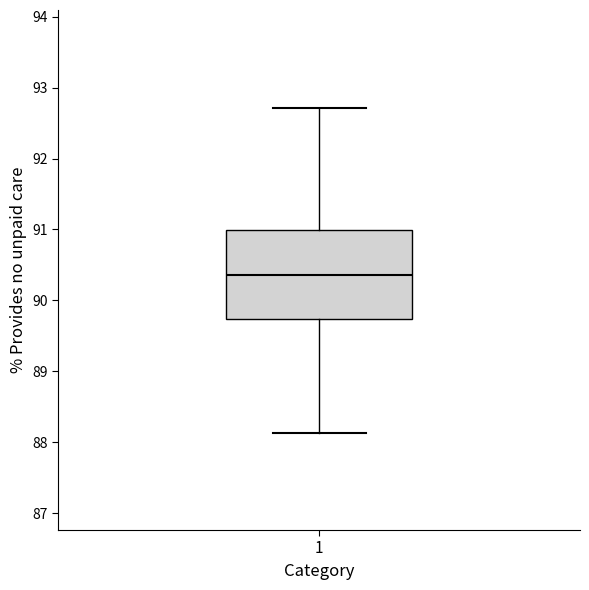

Transcribe this box plot: give where the median line is, the range the box spans, and where the two whiskers end, as read against the y-axis. The values are not printed on the chart, so give them approximately, as read against the axis.

median 90.4, box 89.7 to 91.0, whiskers 88.1 to 92.7